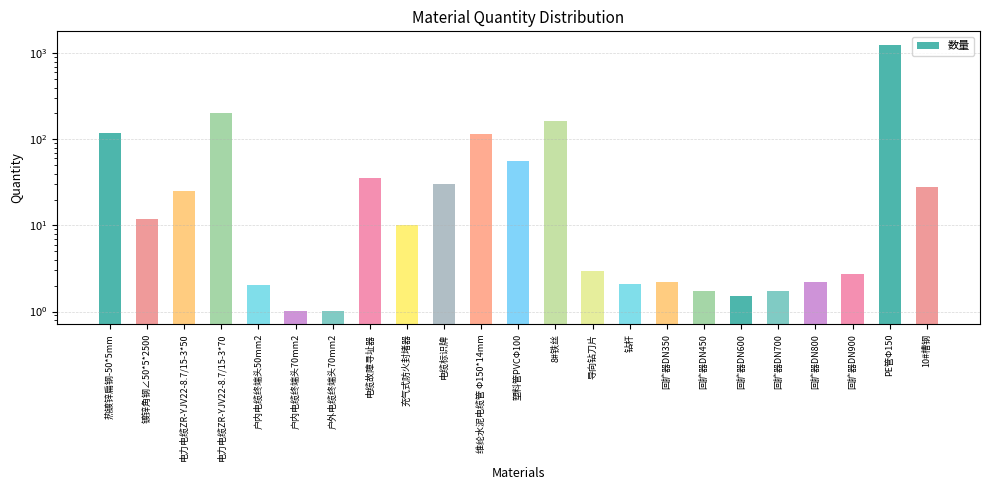

What is the label of the 15th bar from the left?

钻杆